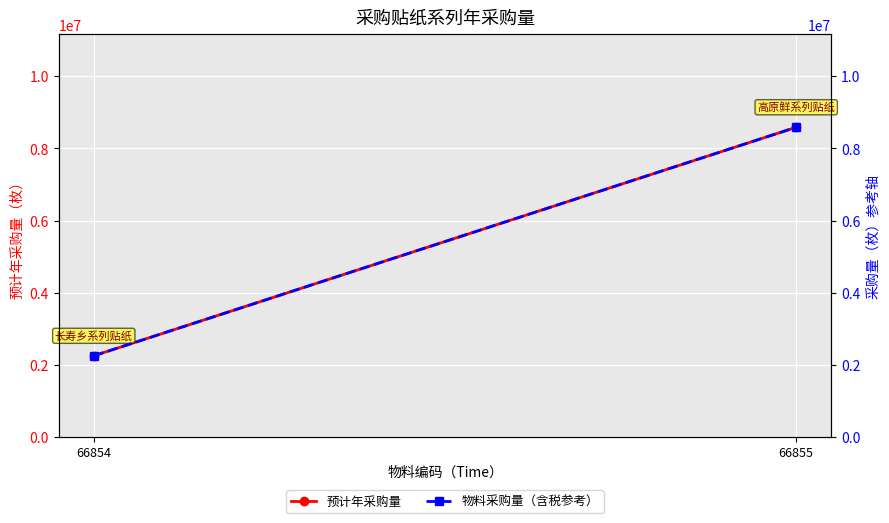

What is the value of the 预计年采购量 point at the 2nd from the left?

8584200